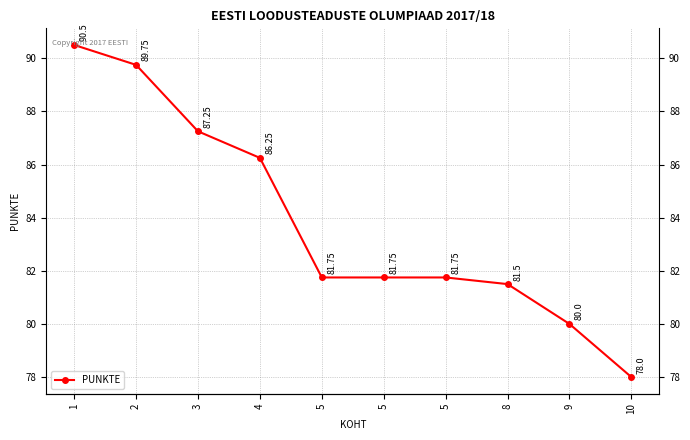

List the labels in order of value, largest first.

1, 2, 3, 4, 5, 5, 5, 8, 9, 10